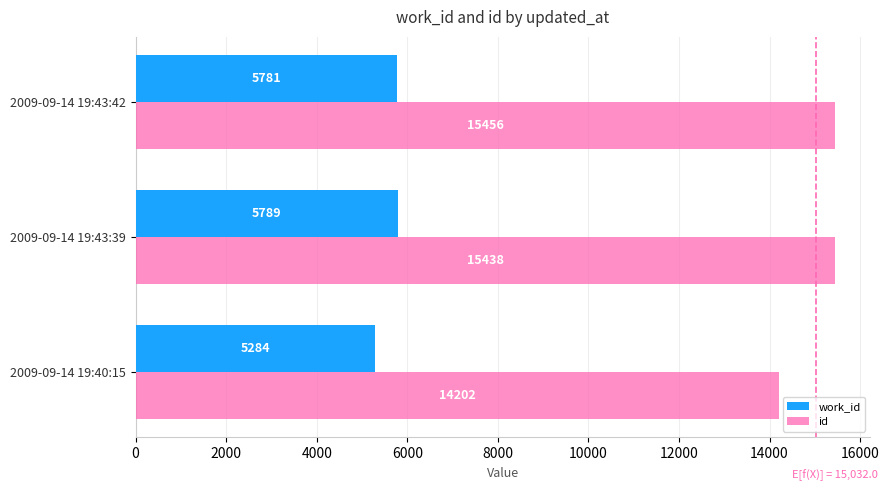

What is the highest value of the id series?

15456